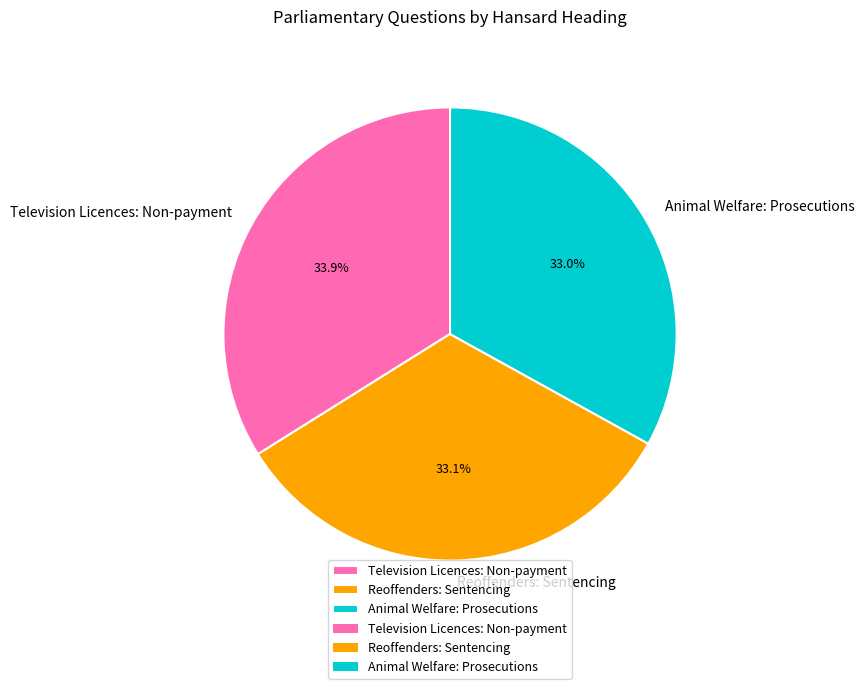

To the nearest percent, what is the average slice percentage?

33%